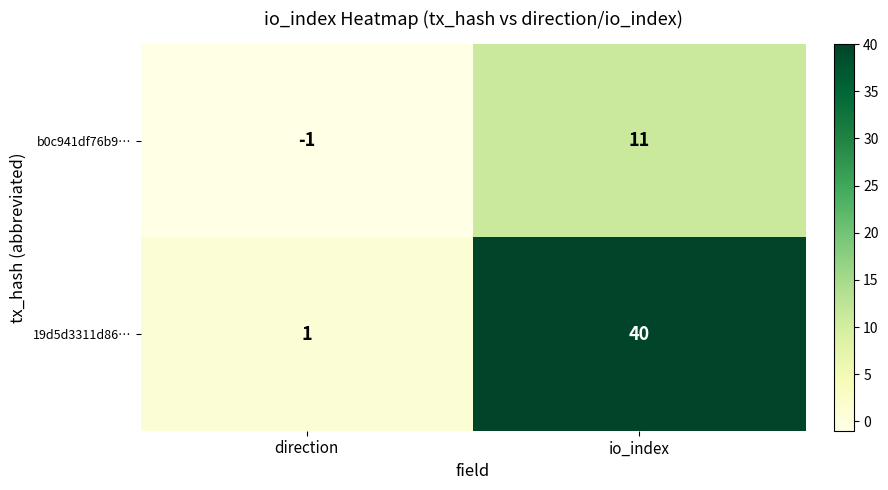

What is the difference between the 19d5d3311d86… values at io_index and direction?

39